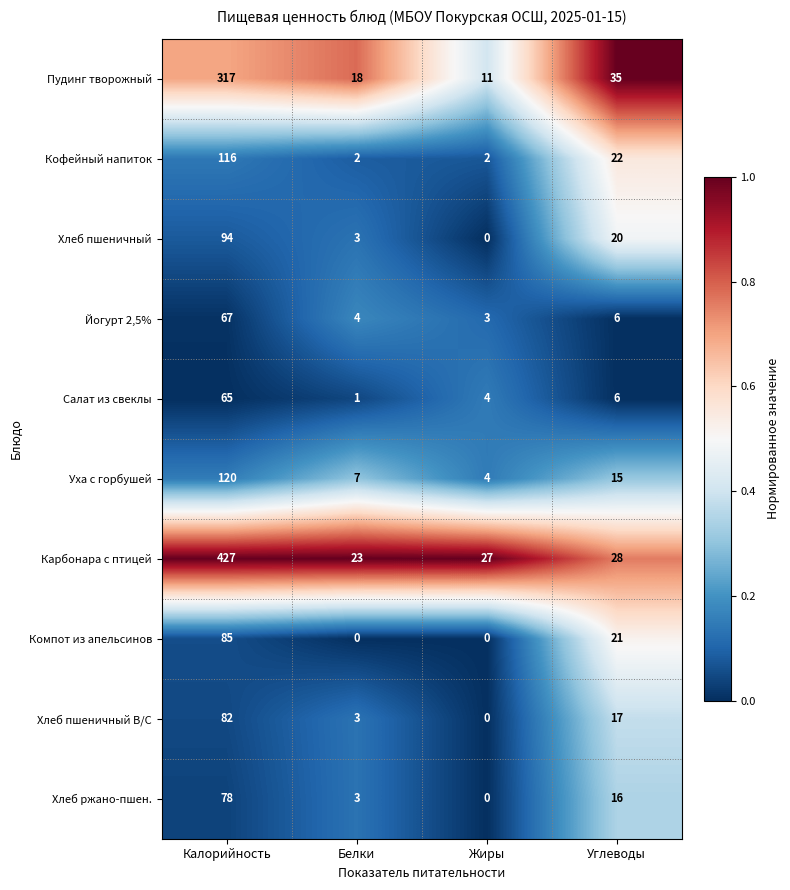

What is the difference between the Уха с горбушей values at Калорийность and Углеводы?

105